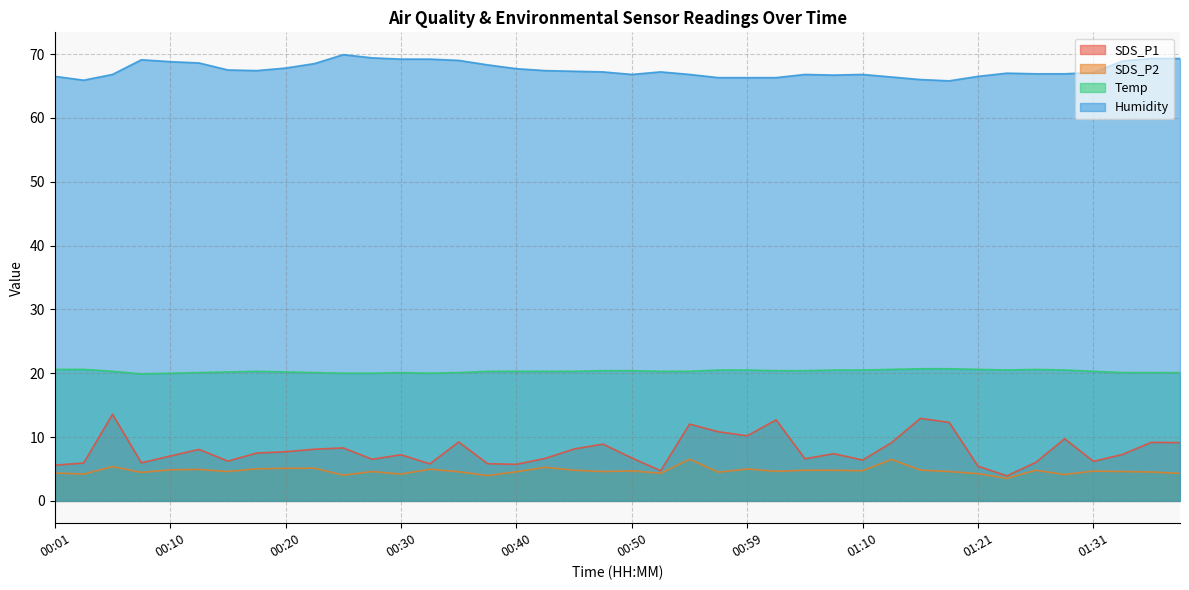

Does the chart have visible grid lines?

Yes